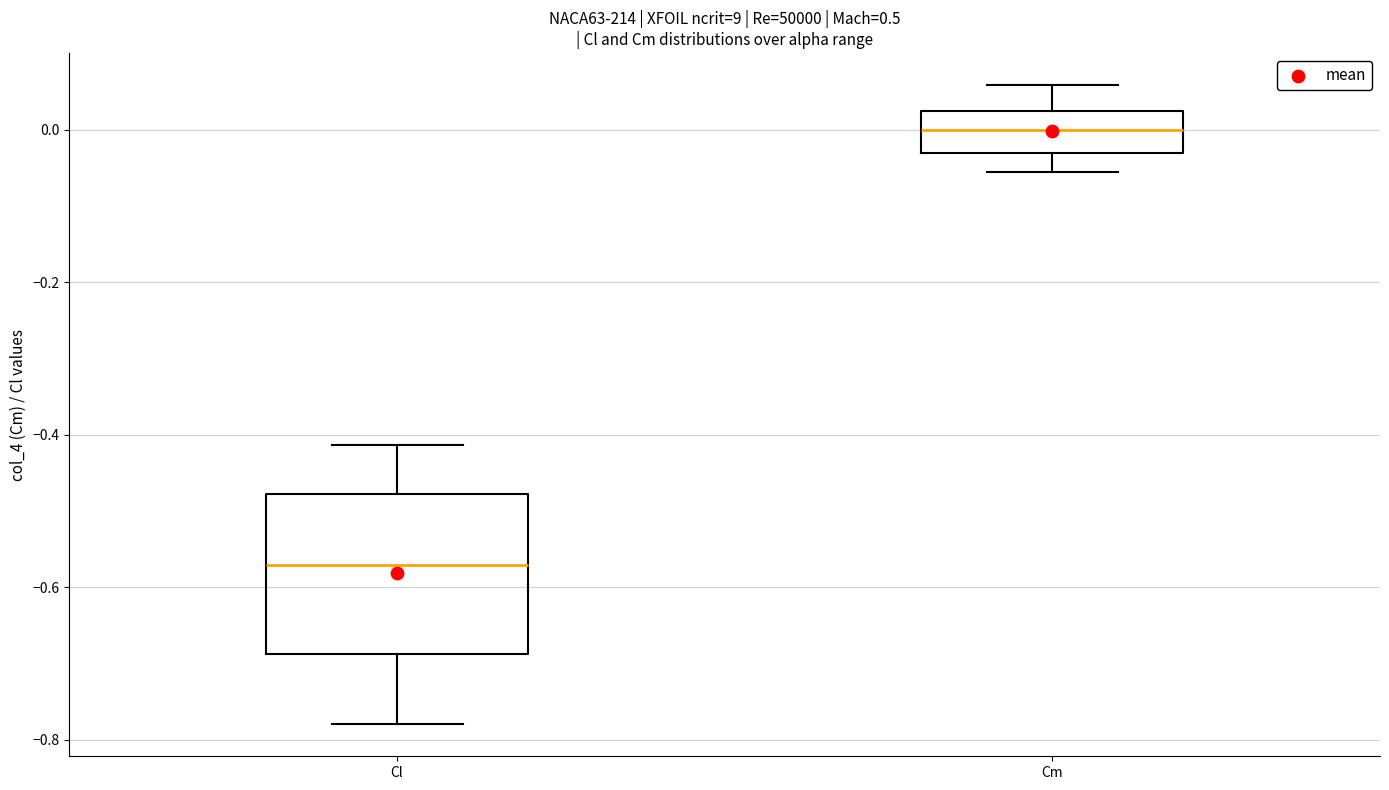

Where is the lower edge of the box for Cl on the y-axis? The values are not printed on the chart, so give them approximately, as read against the axis.

-0.68